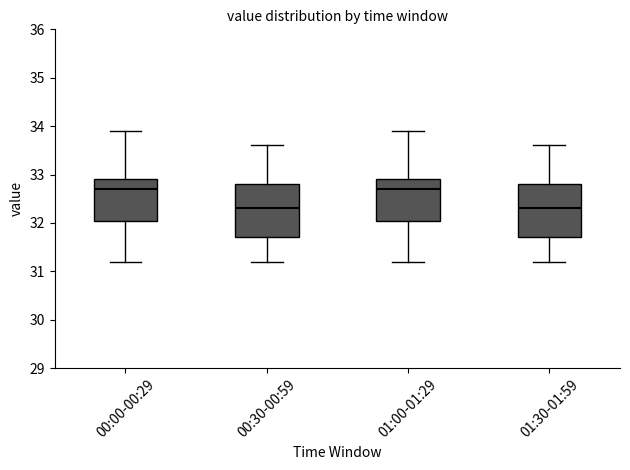

Where does the median line of the box for 01:30-01:59 sit on the y-axis? The values are not printed on the chart, so give them approximately, as read against the axis.

32.3